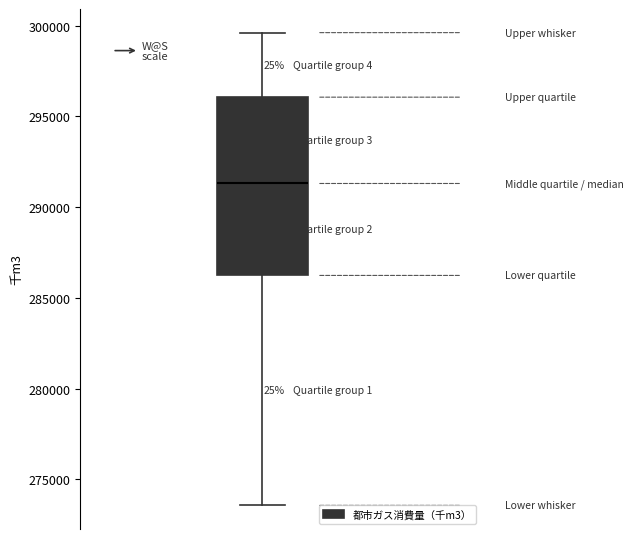

Read this box plot against the y-axis: the position of the median line, the range covered by the box, and the ends of both whiskers. The values are not printed on the chart, so give them approximately, as read against the axis.

median 291500, box 286000 to 296000, whiskers 273500 to 299500